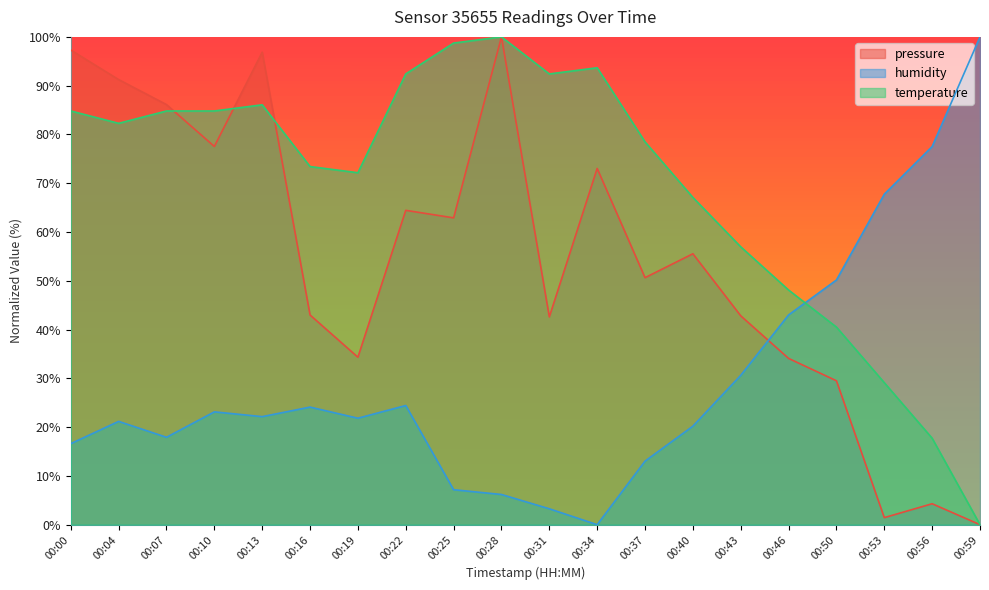

Which has a higher value, 00:28 or 00:13?

00:28